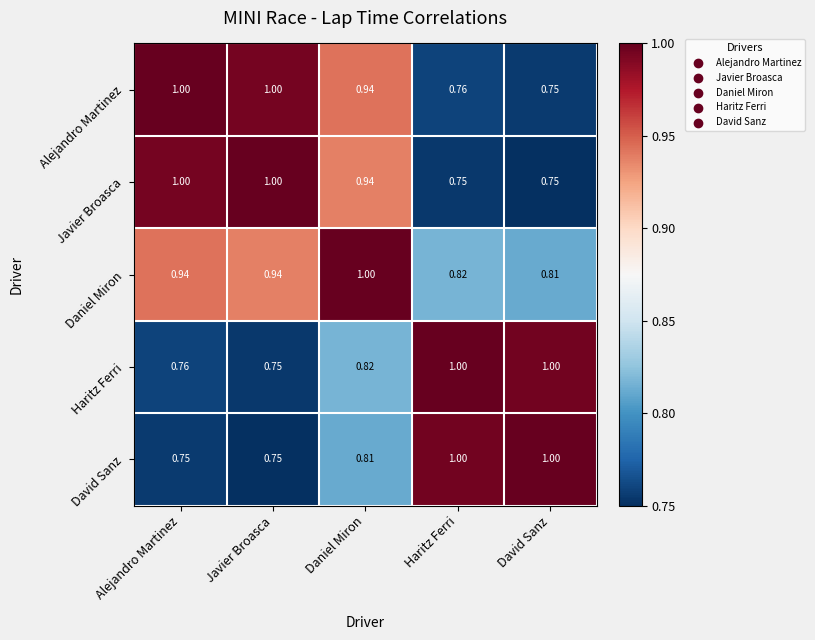

Between Alejandro Martinez and Javier Broasca, which series saw the biggest shift?

Haritz Ferri